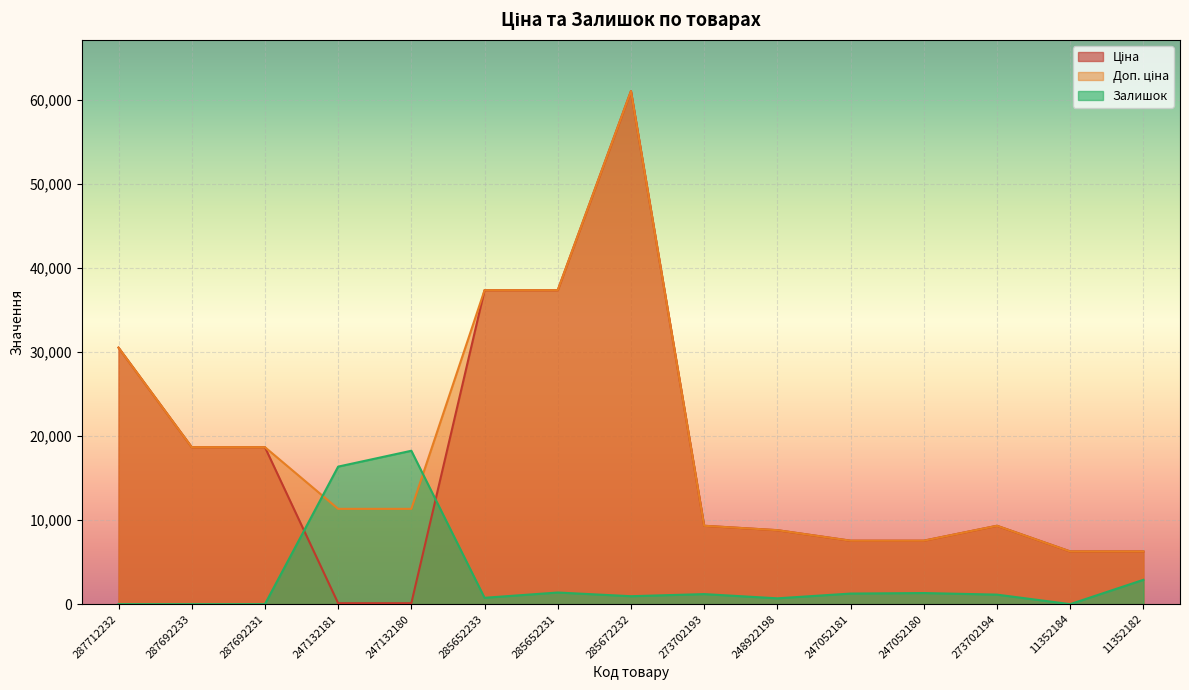

How many lines are shown in the chart?

3